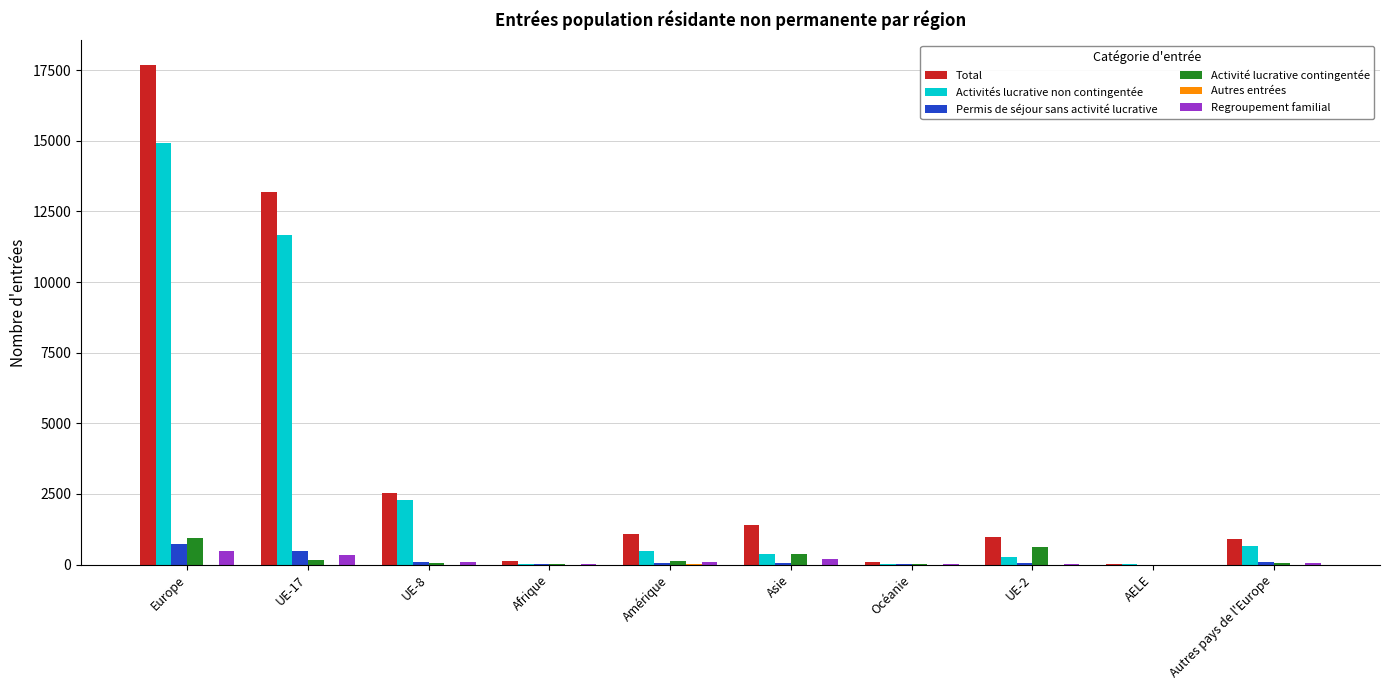

Which series changed the most between Amérique and AELE?

Total